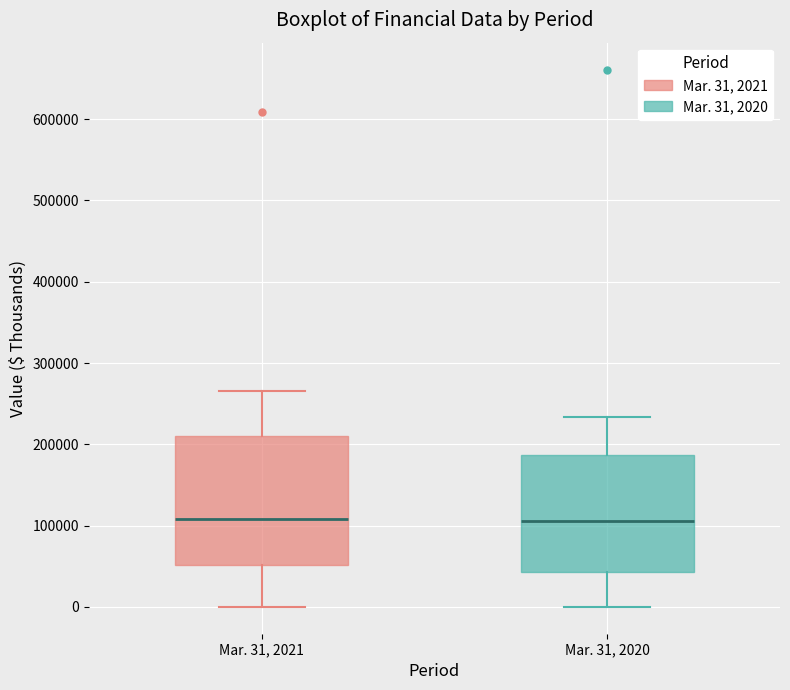

Reading left to right, transcribe this box plot: for each box, give where its median line is, the range the box spans, and where its two whiskers end, as read against the y-axis. The values are not printed on the chart, so give them approximately, as read against the axis.

Mar. 31, 2021: median 110000, box 50000 to 210000, whiskers 0 to 270000
Mar. 31, 2020: median 110000, box 40000 to 190000, whiskers 0 to 230000